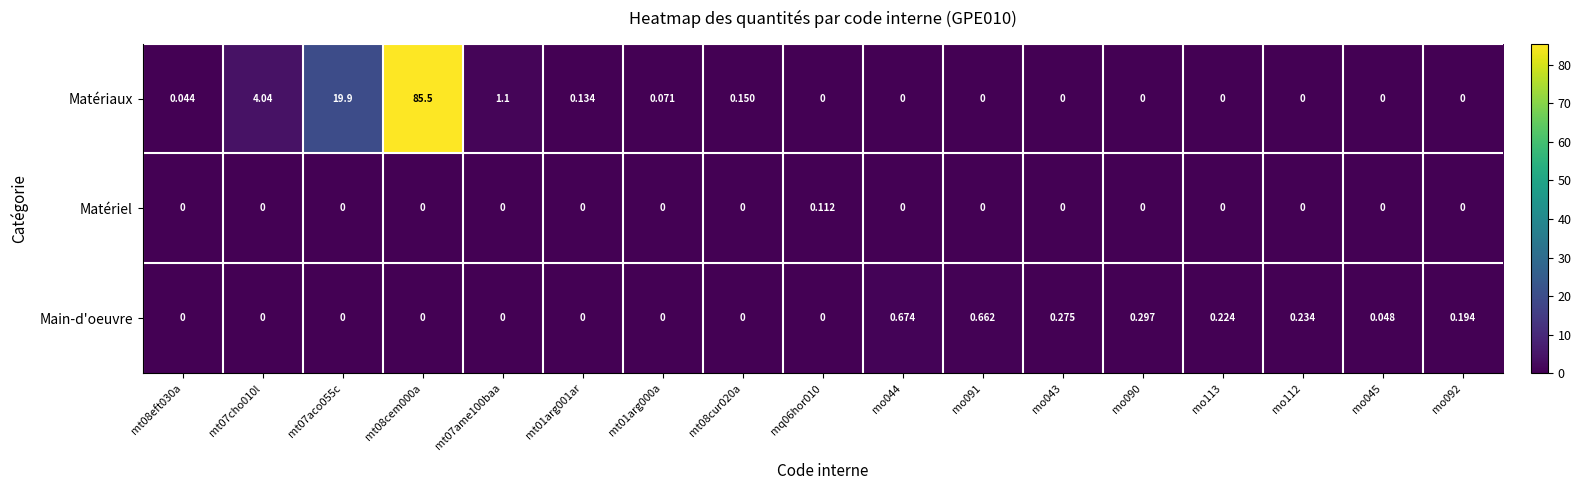

List the series in order of their peak value, lowest first.

Matériel, Main-d'oeuvre, Matériaux